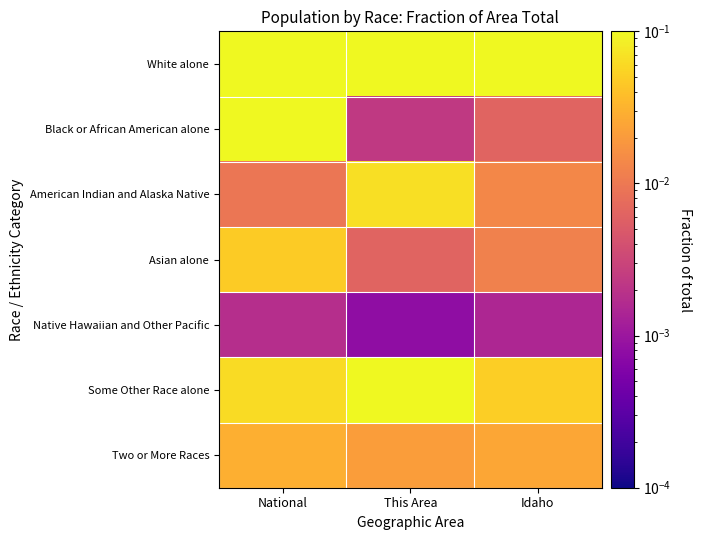

Between This Area and Idaho, which series saw the biggest shift?

White alone